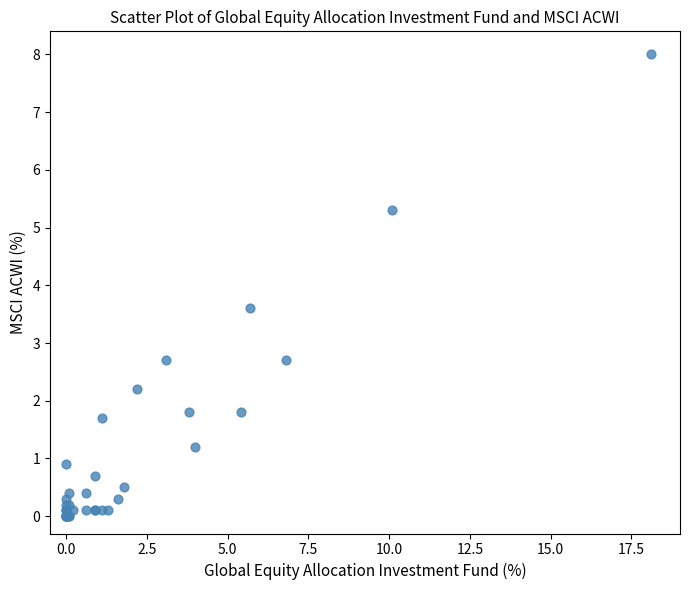

What Y value in the scatter plot is closest to 4?

3.6